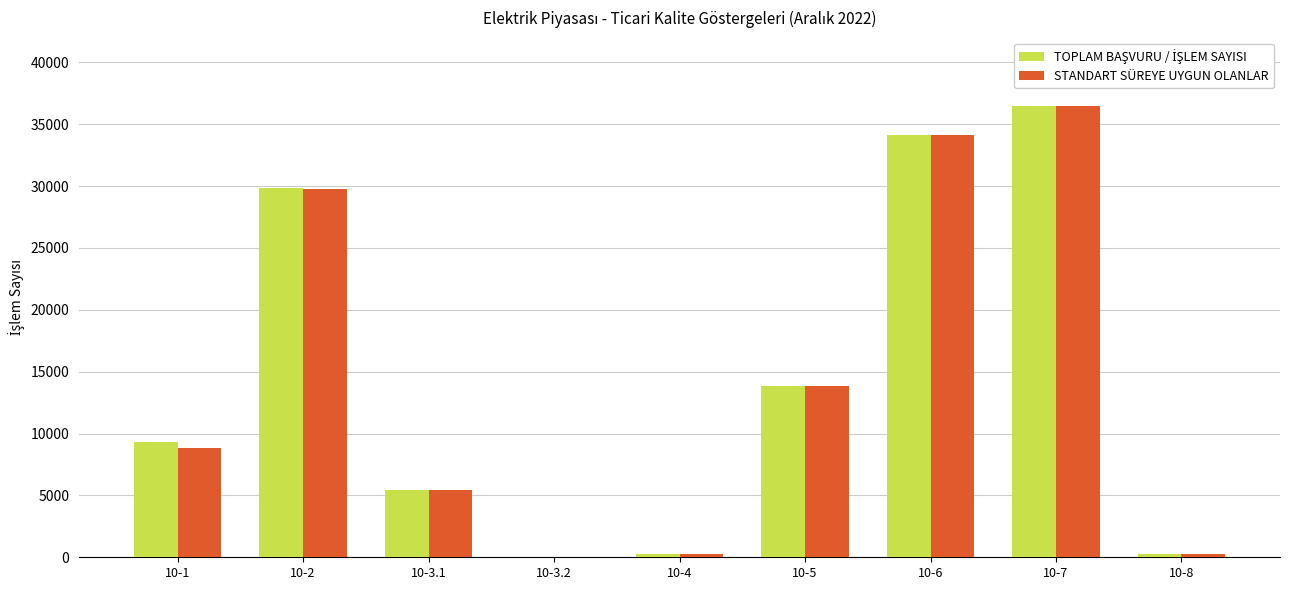

What is the sum of all STANDART SÜREYE UYGUN OLANLAR values?

129085